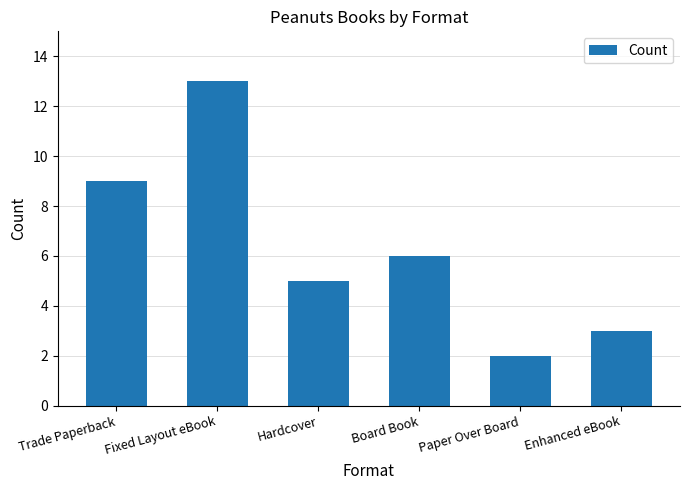

Count the number of data series in this chart.

1